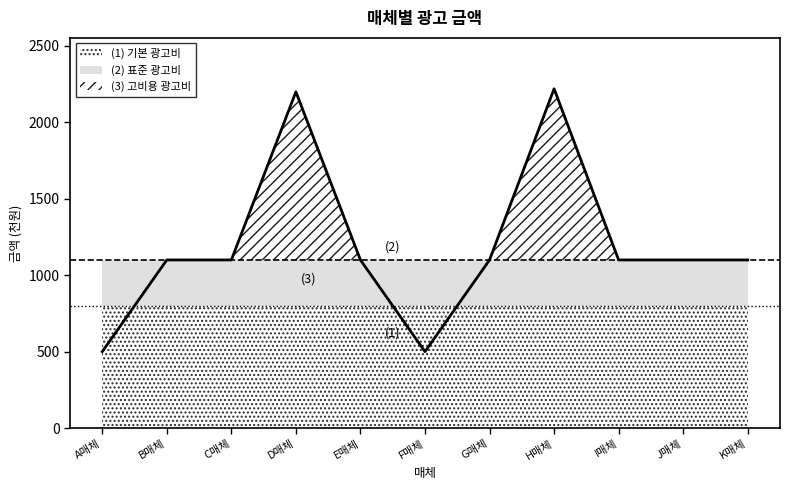

What is the greatest value displayed?

2220